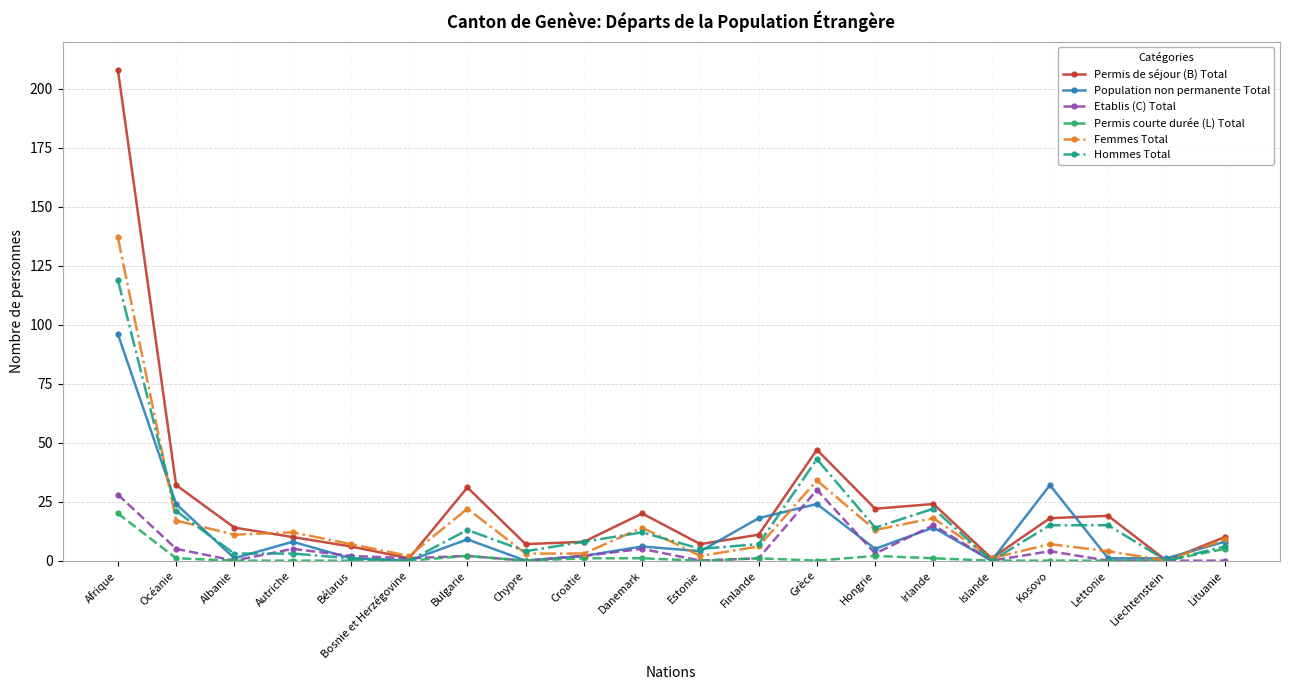

What is the maximum value for Permis de séjour (B) Total?

208